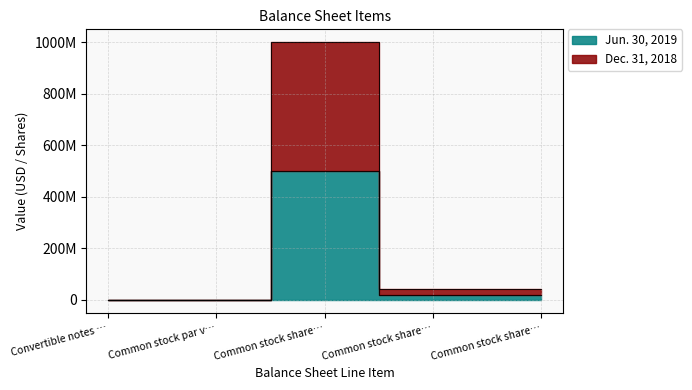

Between Convertible notes … and Common stock share…, which is larger?

Common stock share…